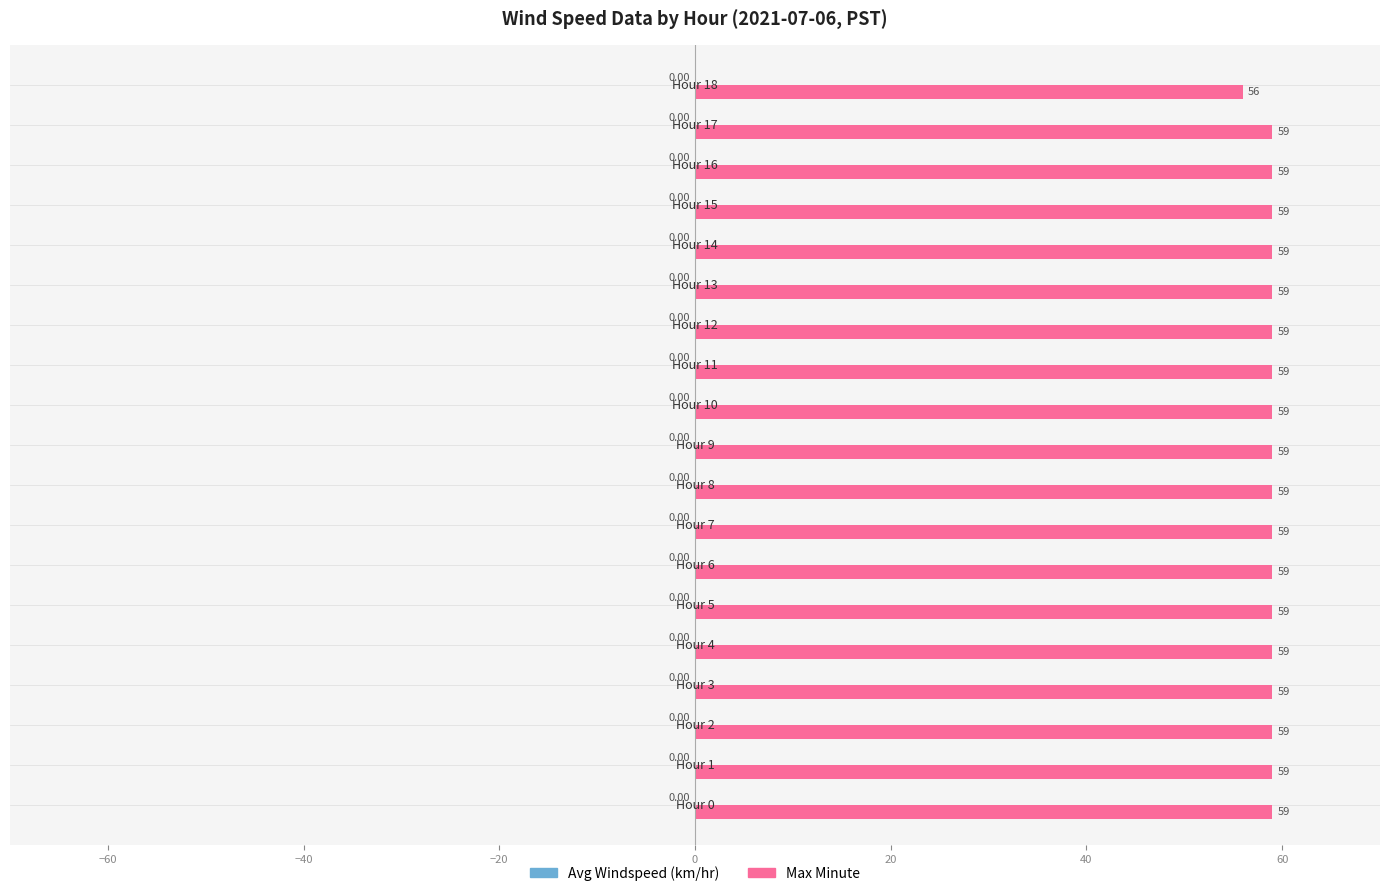

Are the bars grouped side by side (vs. stacked)?

No